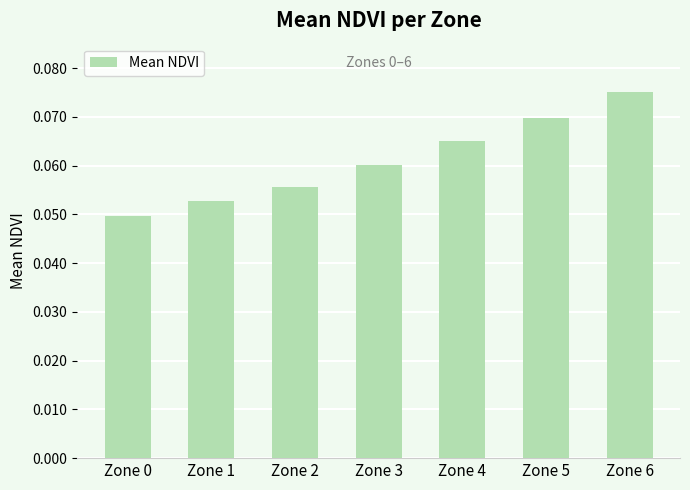

Which label corresponds to the largest value in the chart?

Zone 6